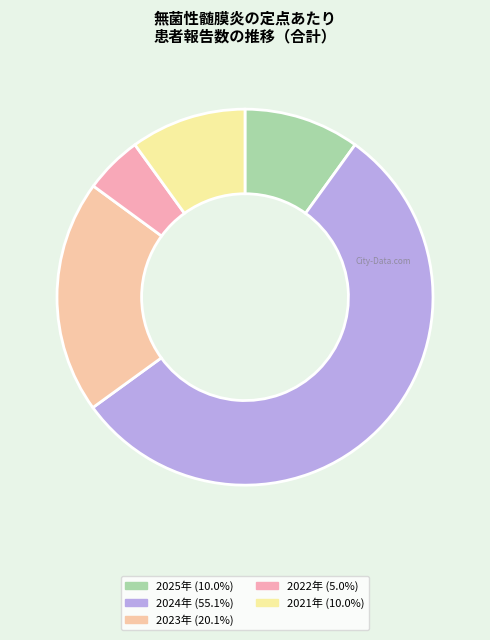

How many segments does this pie chart have?

5